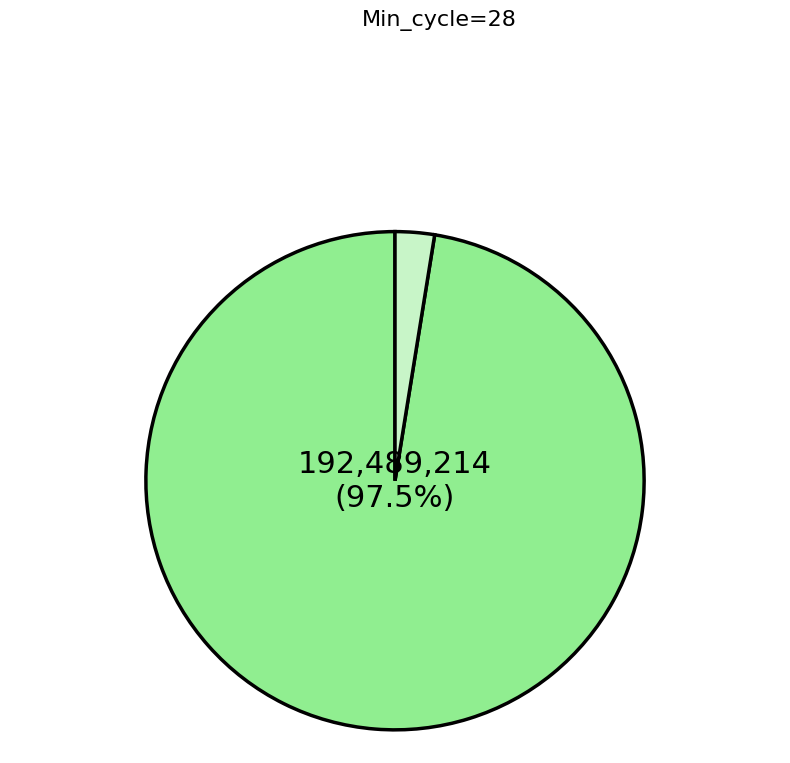

Is there any slice that represents more than half of the pie?

Yes